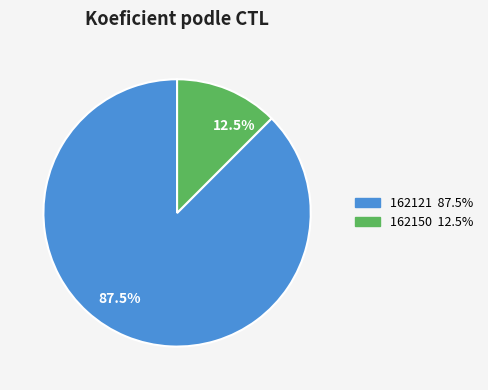

Which has a higher value, 87.5% or 12.5%?

87.5%